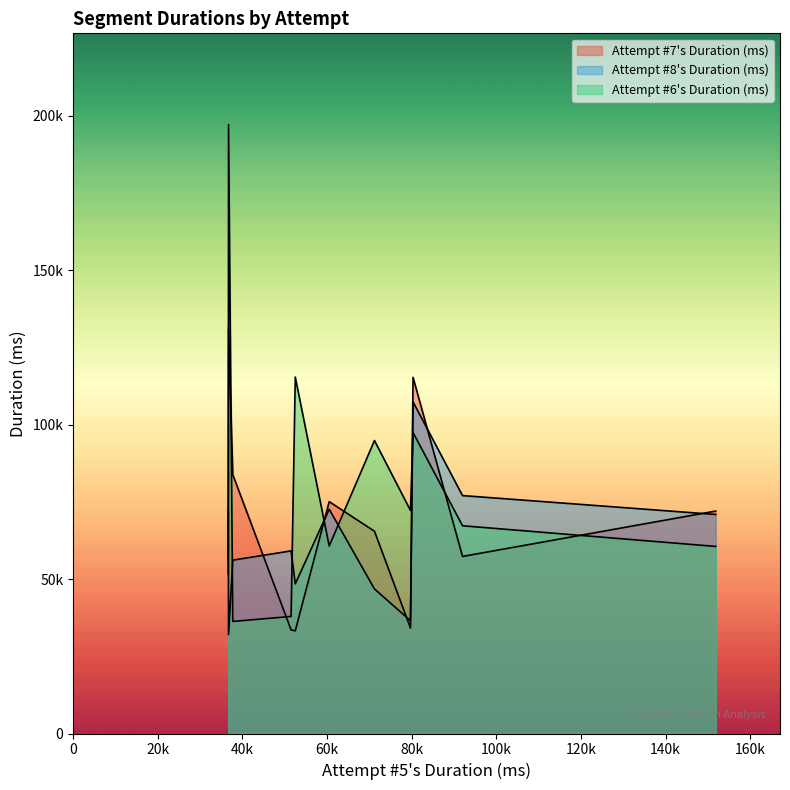

What are all the series names shown in the legend?

Attempt #7's Duration (ms), Attempt #8's Duration (ms), Attempt #6's Duration (ms)